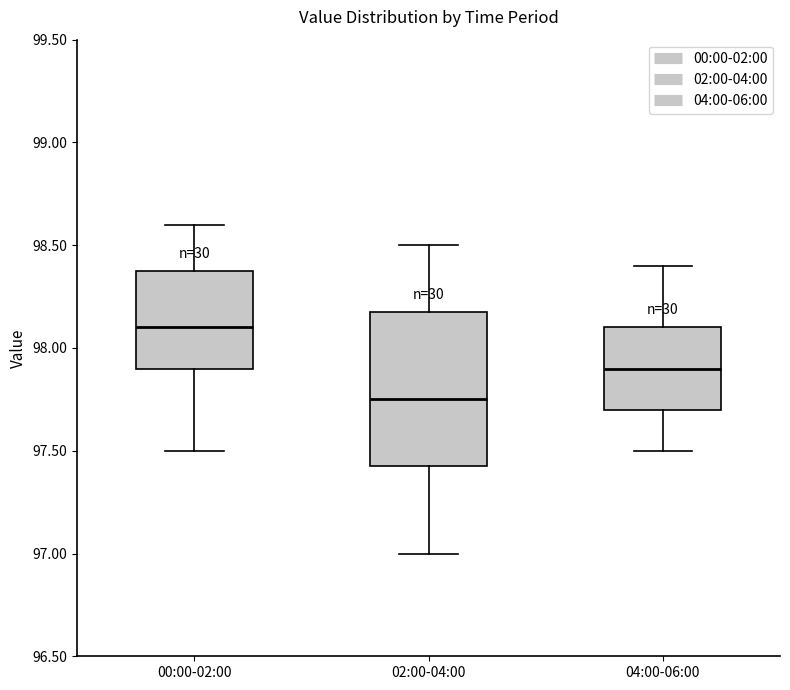

Which box's median line is the lowest?

02:00-04:00